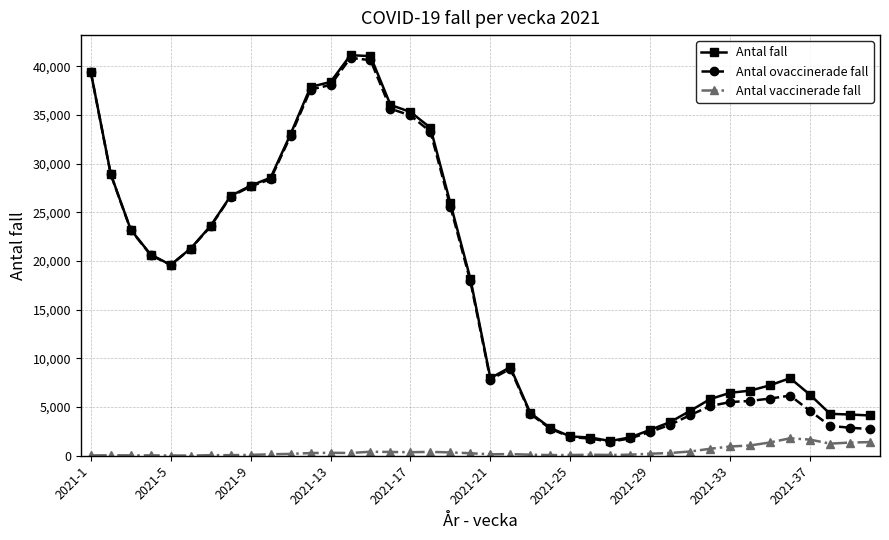

How many data points does each series have?

40